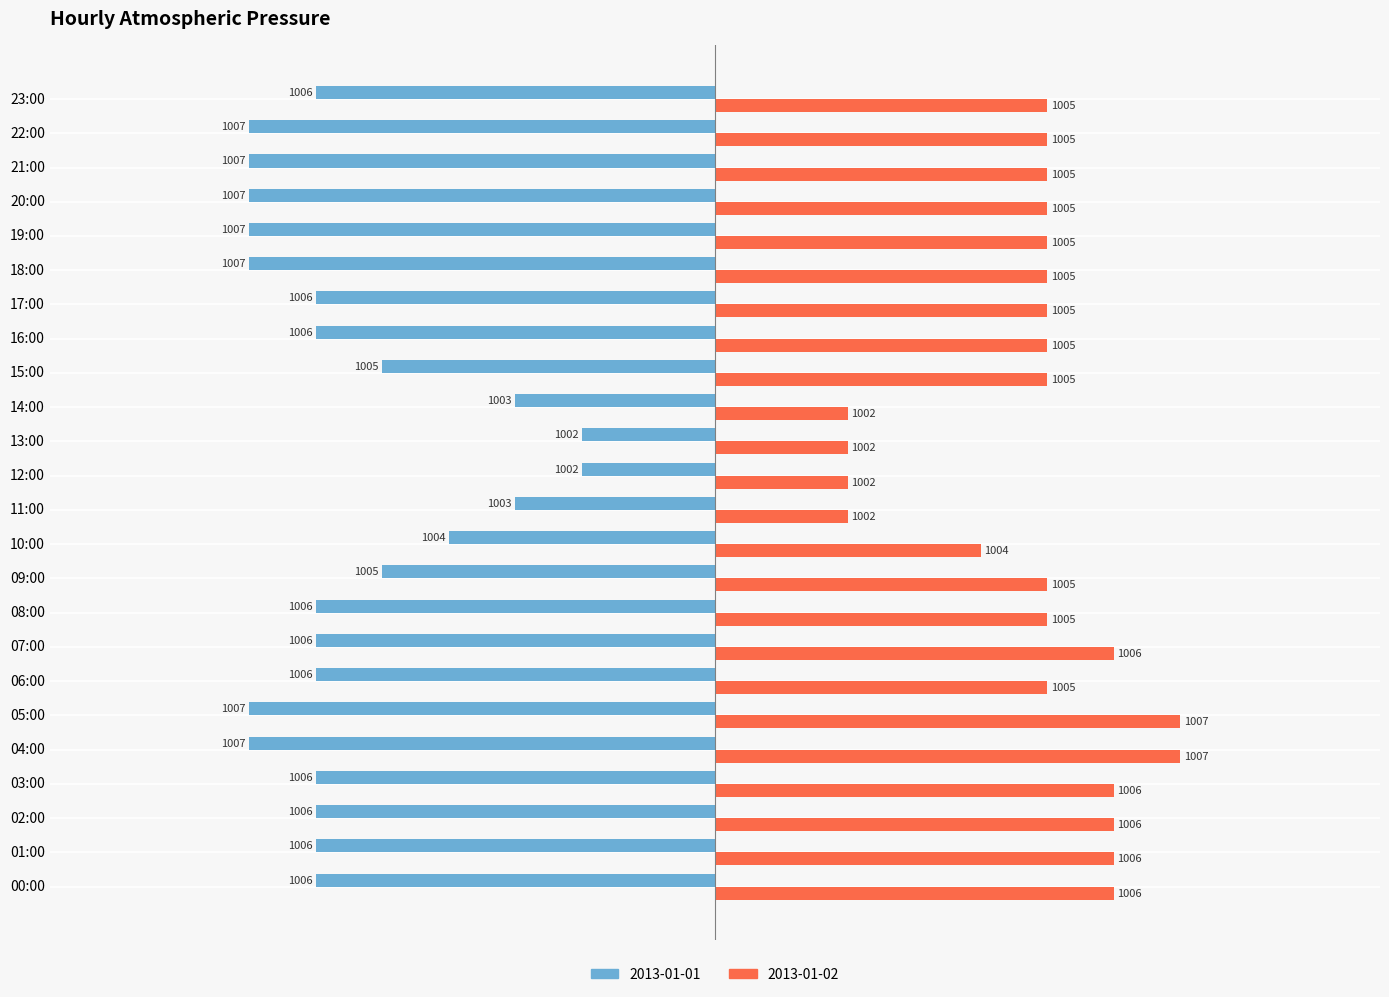

What are all the series names shown in the legend?

2013-01-01, 2013-01-02